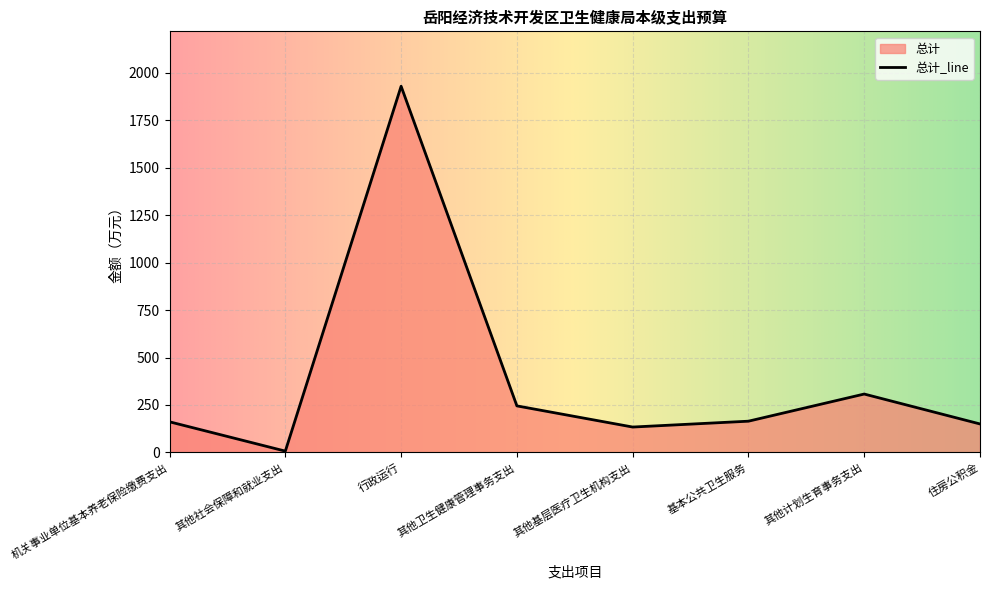

The chart shows a value of 307.5 at 其他计划生育事务支出. True or false?

True